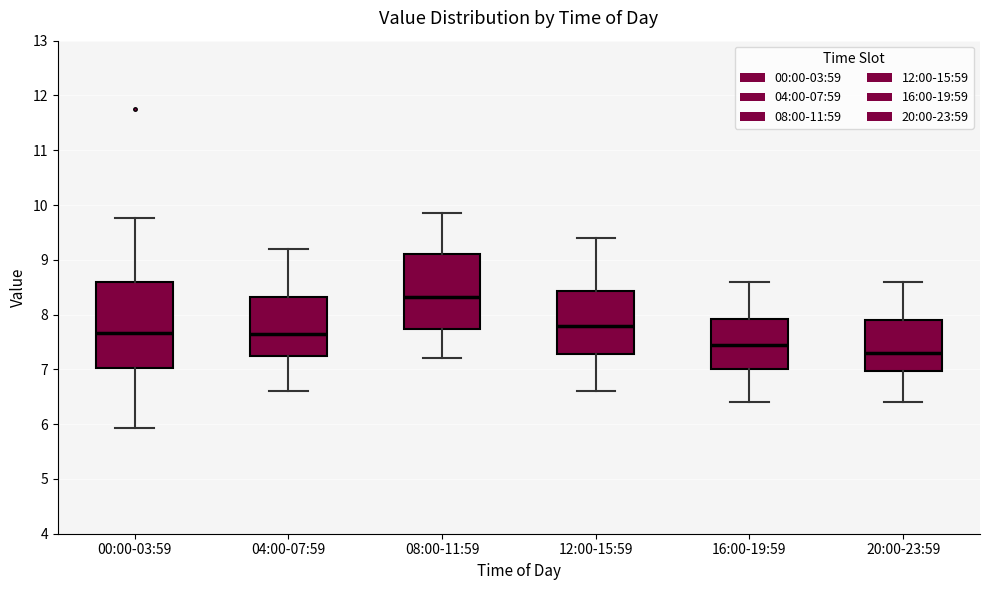

Where does the lower whisker of the box for 04:00-07:59 end on the y-axis? The values are not printed on the chart, so give them approximately, as read against the axis.

6.6